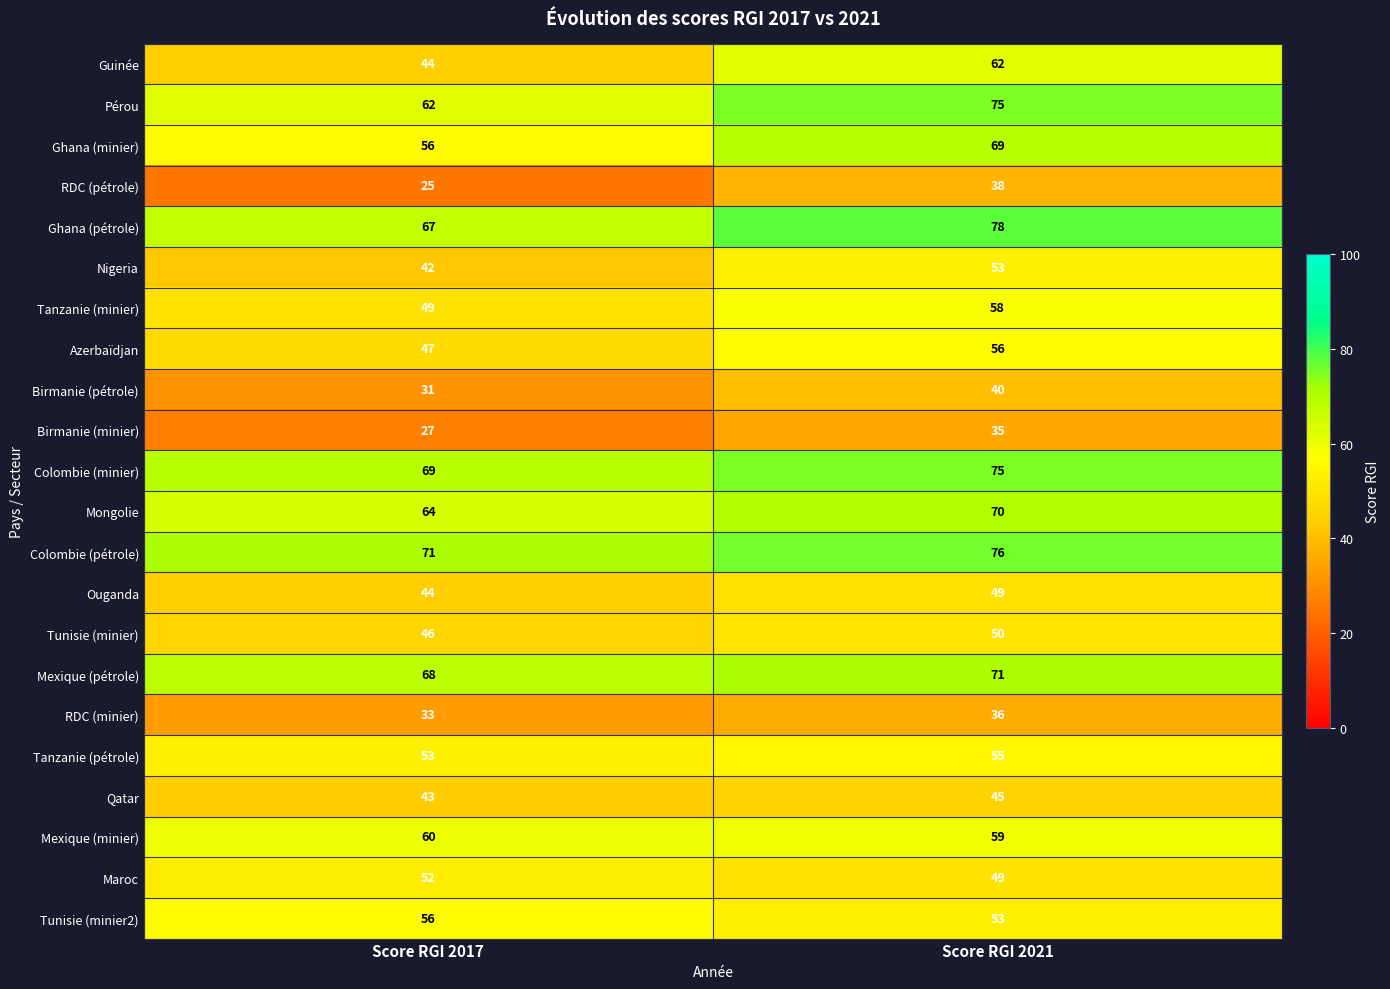

Where is RDC (minier) nearest to the value 34?

Score RGI 2017